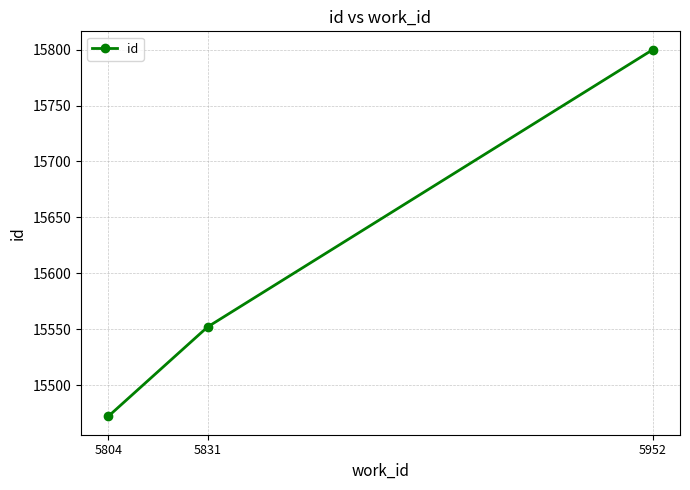

Which category has the lowest value across all series?

5804